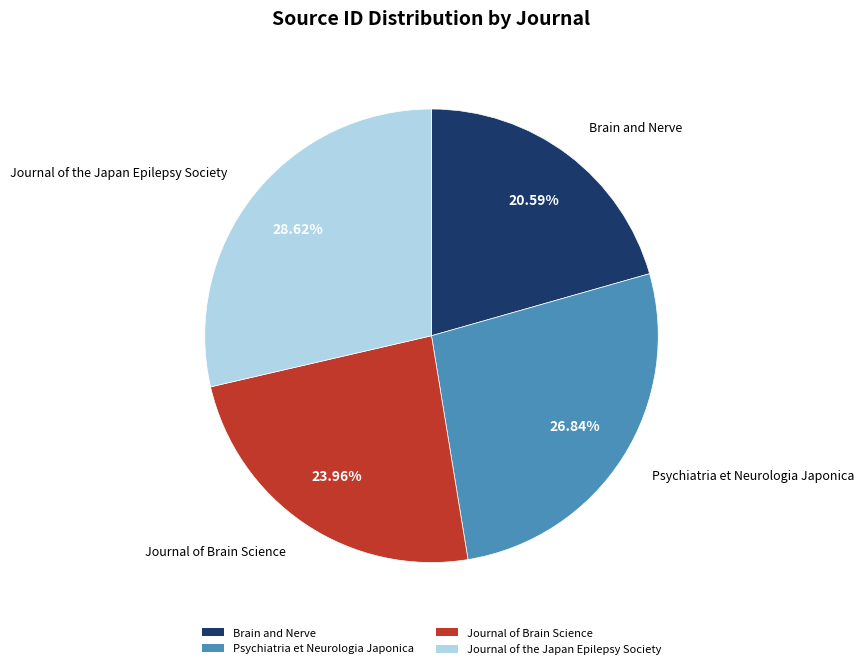

To the nearest percent, what is the combined percentage of Brain and Nerve and Journal of Brain Science?

45%